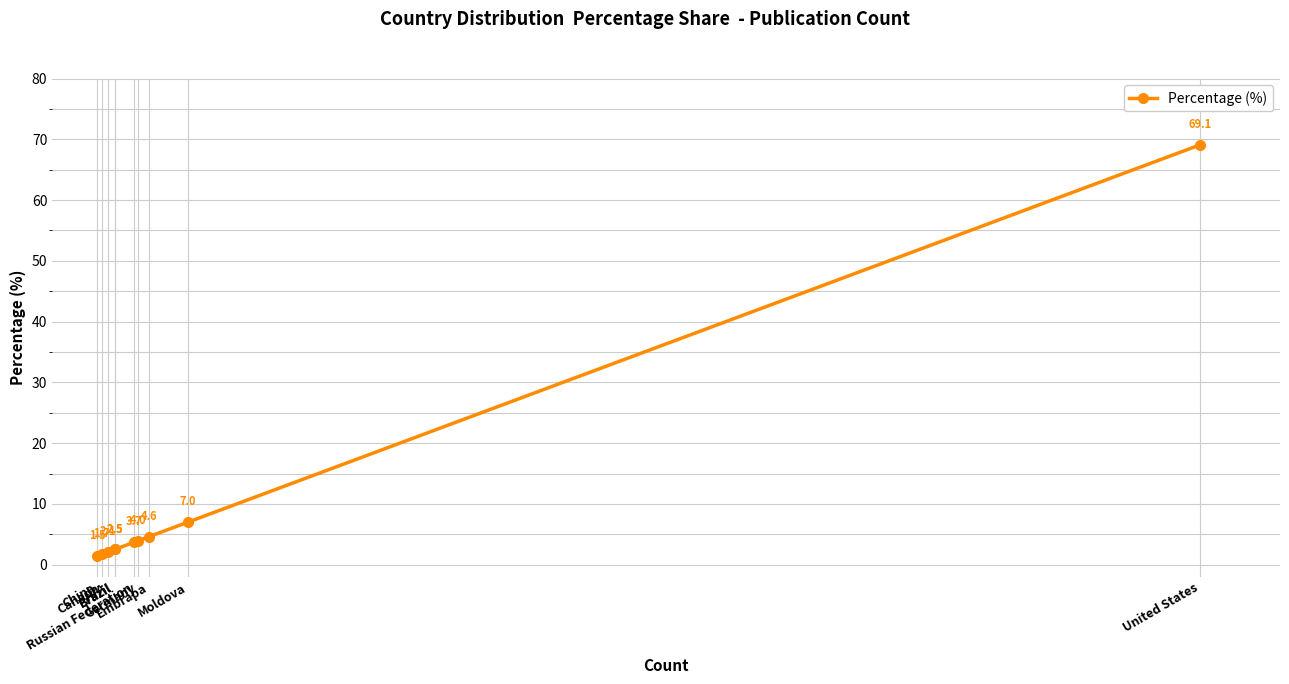

How many data points are less than 3?

5